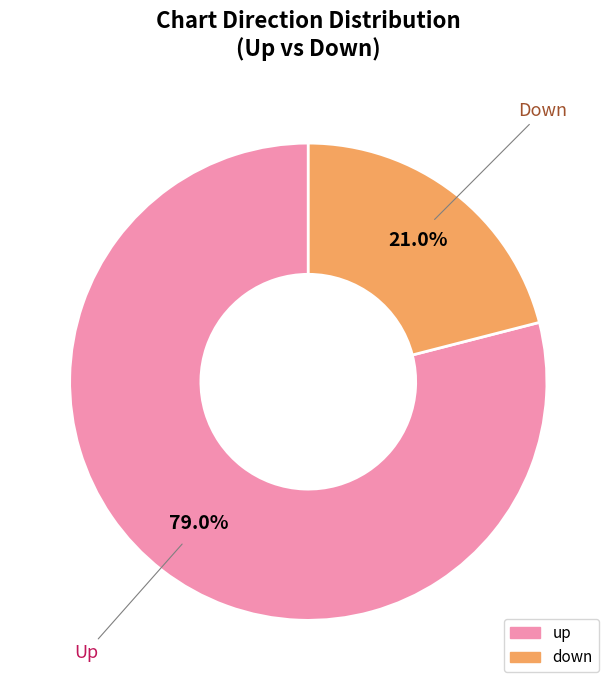

How many slices are in this pie chart?

2